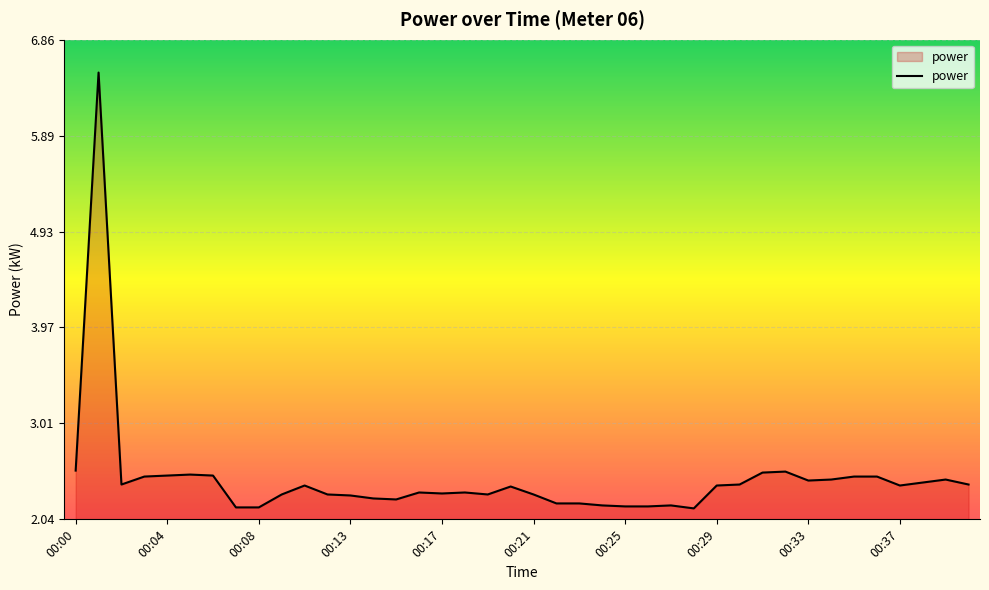

What is the greatest value displayed?

6.5